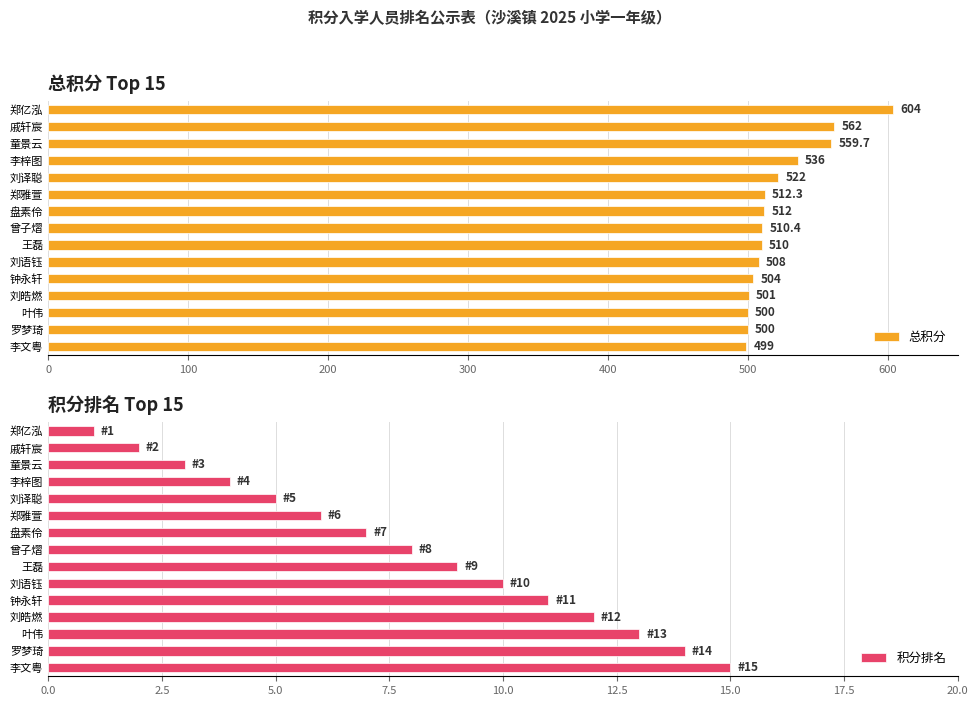

The 总积分 series shows 948.1 at 童景云. True or false?

False